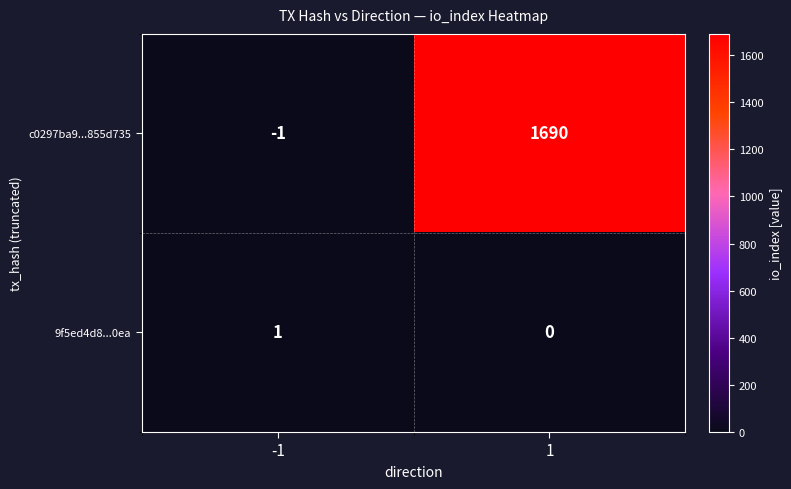

At which category is the sum across all series the highest?

1